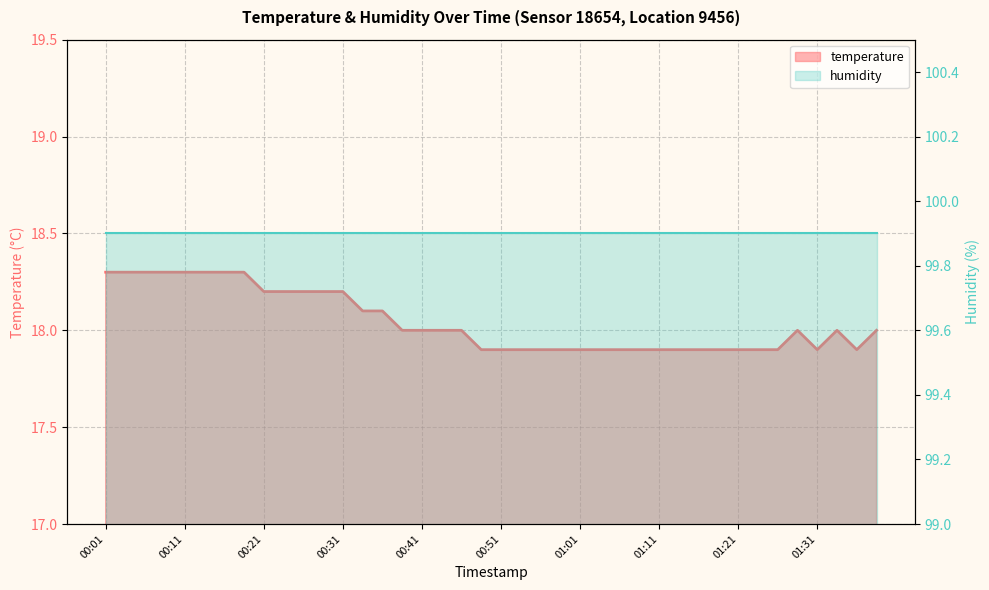

What is the difference between the maximum and minimum values?

0.4